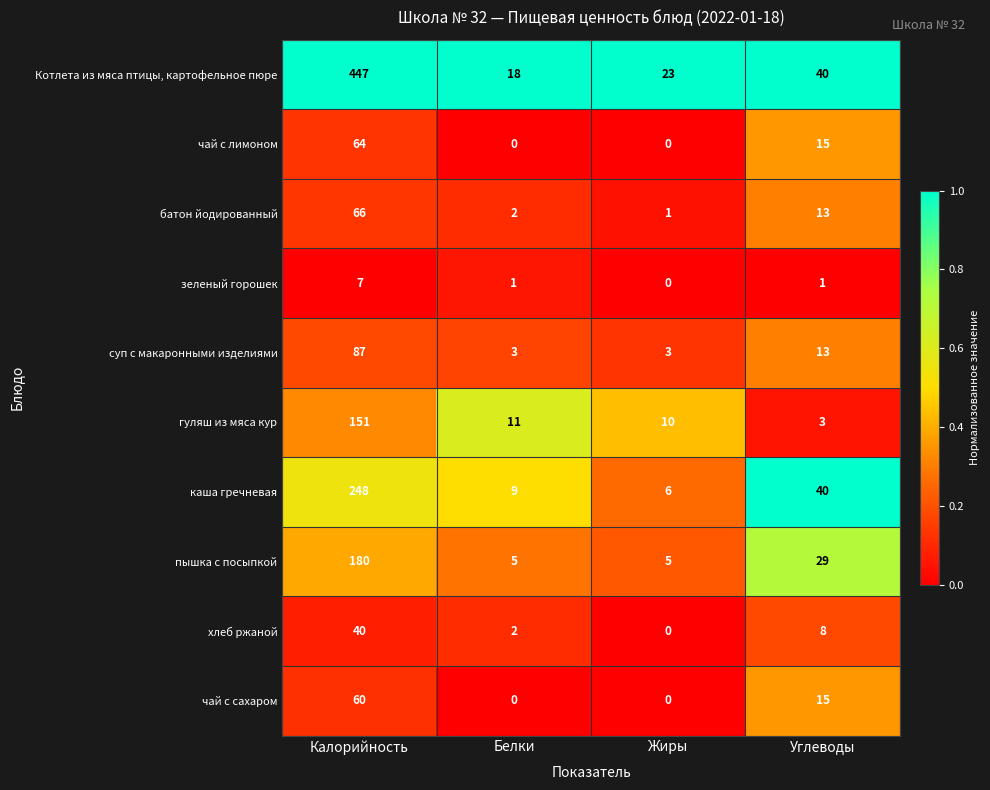

What is the greatest value displayed?

447